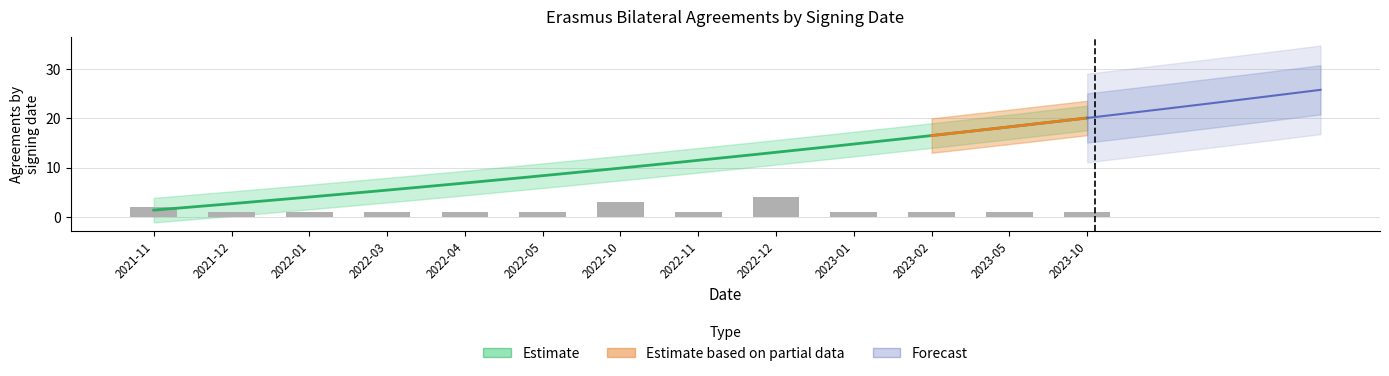

What position from the left is 2022-12?

9